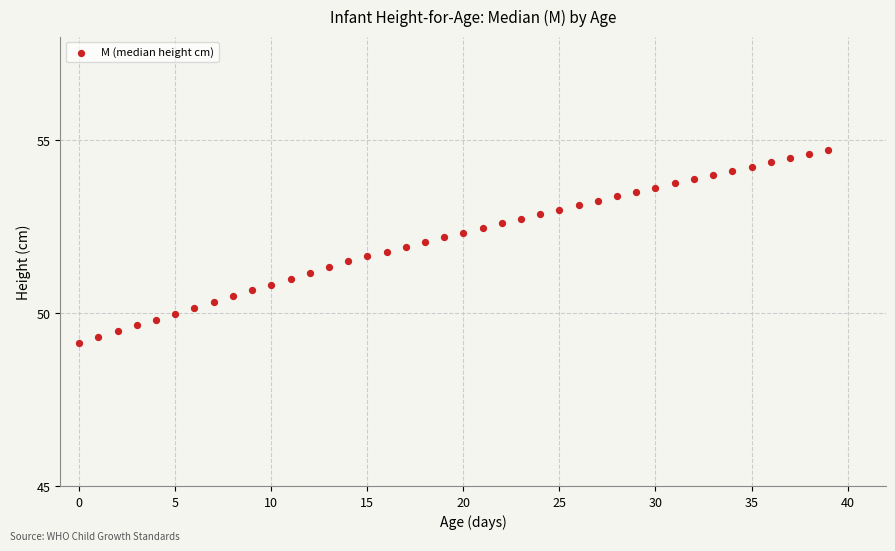

What is the range of Y values (max minus min)?

5.6